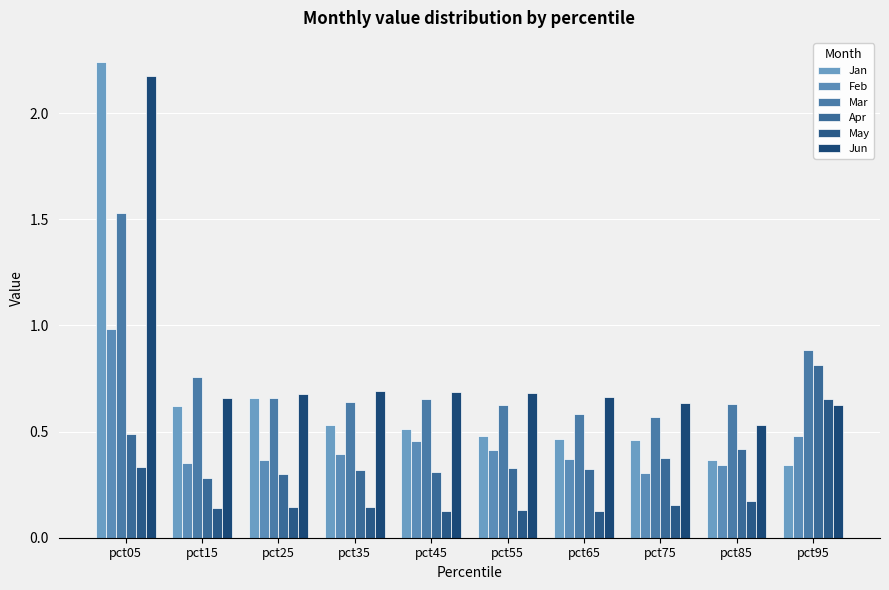

What is the spread (max minus min) of values at pct75?

0.5